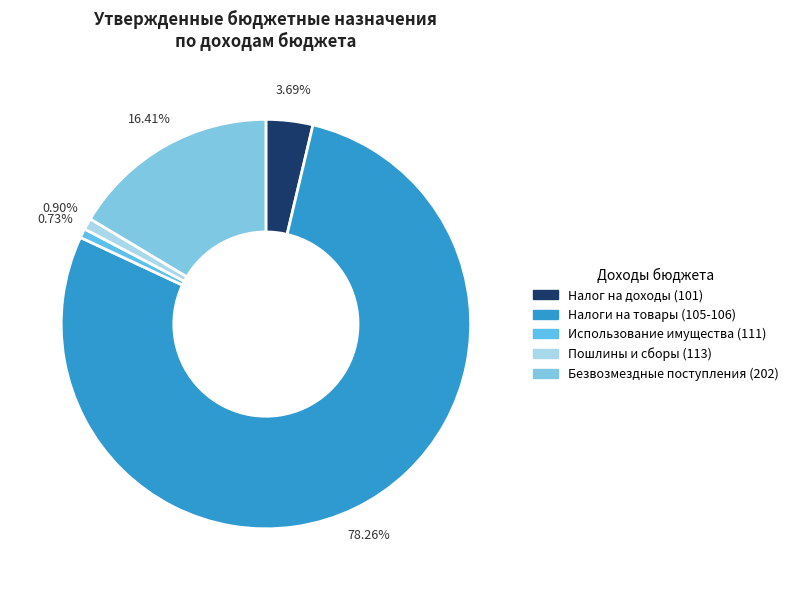

How many segments does this pie chart have?

5